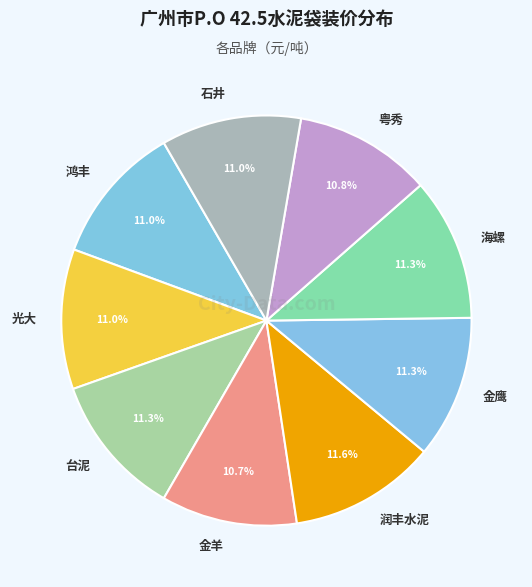

Does 粤秀 represent more than half of the total?

No